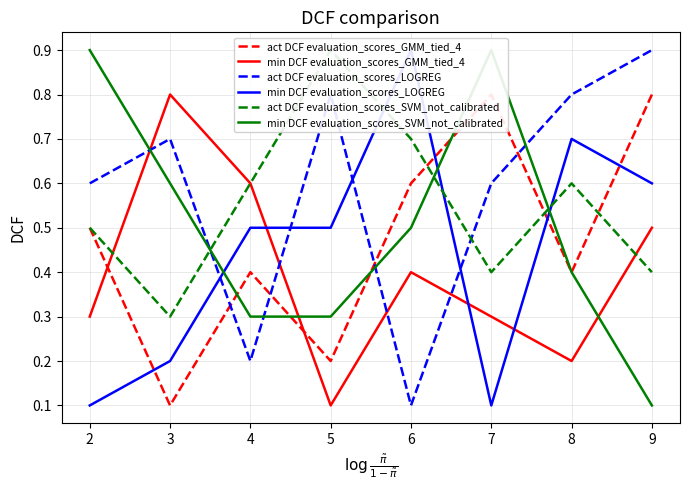

Reading left to right, list all the values displayed in this chart.

act DCF evaluation_scores_GMM_tied_4: 0.5	0.1	0.4	0.2	0.6	0.8	0.4	0.8
min DCF evaluation_scores_GMM_tied_4: 0.3	0.8	0.6	0.1	0.4	0.3	0.2	0.5
act DCF evaluation_scores_LOGREG: 0.6	0.7	0.2	0.8	0.1	0.6	0.8	0.9
min DCF evaluation_scores_LOGREG: 0.1	0.2	0.5	0.5	0.9	0.1	0.7	0.6
act DCF evaluation_scores_SVM_not_calibrated: 0.5	0.3	0.6	0.9	0.7	0.4	0.6	0.4
min DCF evaluation_scores_SVM_not_calibrated: 0.9	0.6	0.3	0.3	0.5	0.9	0.4	0.1